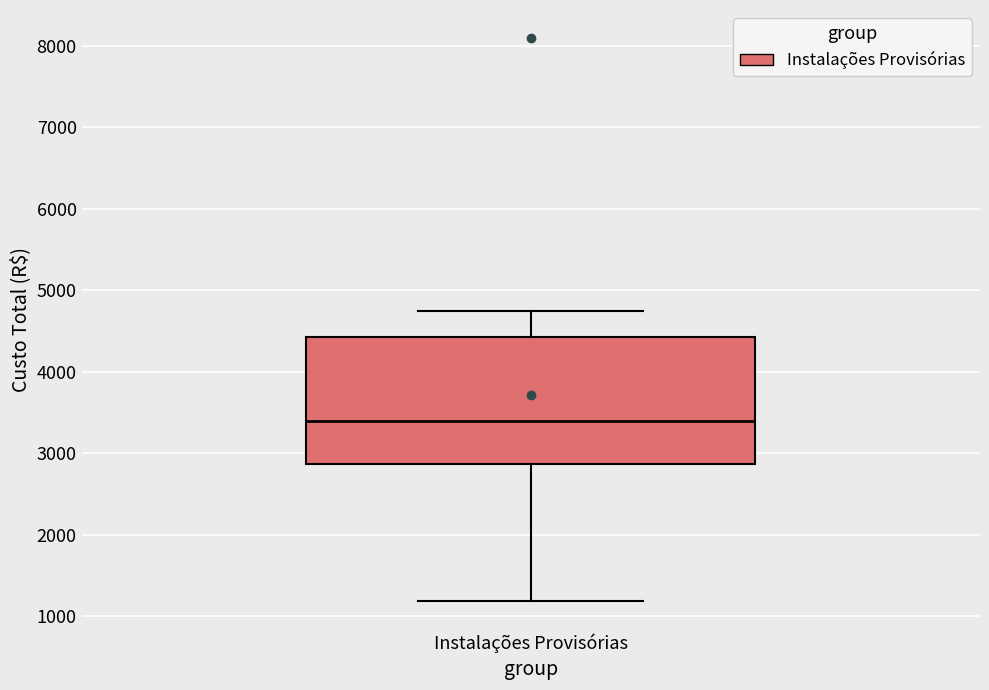

Read this box plot against the y-axis: the position of the median line, the range covered by the box, and the ends of both whiskers. The values are not printed on the chart, so give them approximately, as read against the axis.

median 3400, box 2900 to 4400, whiskers 1200 to 4700